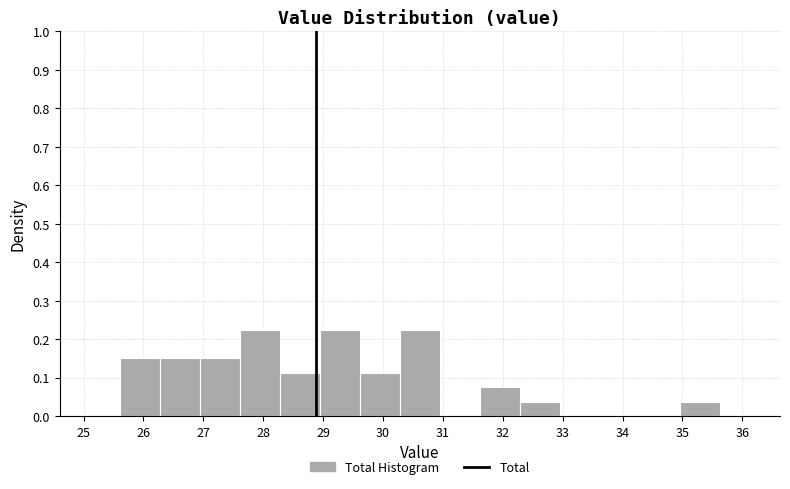

Reading left to right, transcribe this chart: for each bar, give the range it covers on the x-axis and its height. Neither the bar edges nor the heights are printed on the chart, so give them approximately, as read against the axes.

25.6 to 26.3: 0.15
26.3 to 26.9: 0.15
26.9 to 27.6: 0.15
27.6 to 28.3: 0.22
28.3 to 28.9: 0.11
28.9 to 29.6: 0.22
29.6 to 30.3: 0.11
30.3 to 30.9: 0.22
30.9 to 31.6: 0
31.6 to 32.3: 0.07
32.3 to 33.0: 0.04
33.0 to 33.6: 0
33.6 to 34.3: 0
34.3 to 35.0: 0
35.0 to 35.6: 0.04